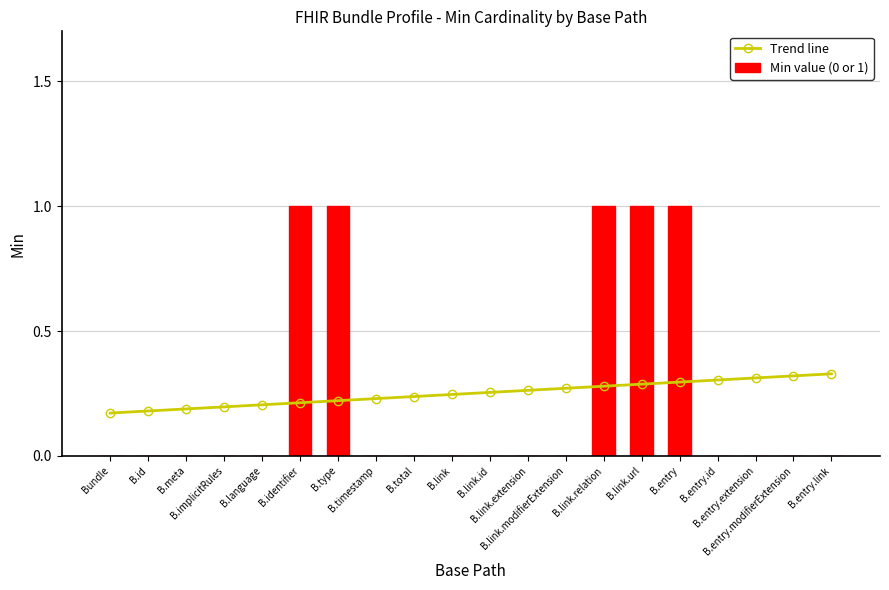

Reading left to right, transcribe all the data shown in this chart.

Trend line: Bundle=0.2	B.id=0.2	B.meta=0.2	B.implicitRules=0.2	B.language=0.2	B.identifier=0.2	B.type=0.2	B.timestamp=0.2	B.total=0.2	B.link=0.2	B.link.id=0.3	B.link.extension=0.3	B.link.modifierExtension=0.3	B.link.relation=0.3	B.link.url=0.3	B.entry=0.3	B.entry.id=0.3	B.entry.extension=0.3	B.entry.modifierExtension=0.3	B.entry.link=0.3
Min value (0 or 1): Bundle=0.0	B.id=0.0	B.meta=0.0	B.implicitRules=0.0	B.language=0.0	B.identifier=1.0	B.type=1.0	B.timestamp=0.0	B.total=0.0	B.link=0.0	B.link.id=0.0	B.link.extension=0.0	B.link.modifierExtension=0.0	B.link.relation=1.0	B.link.url=1.0	B.entry=1.0	B.entry.id=0.0	B.entry.extension=0.0	B.entry.modifierExtension=0.0	B.entry.link=0.0